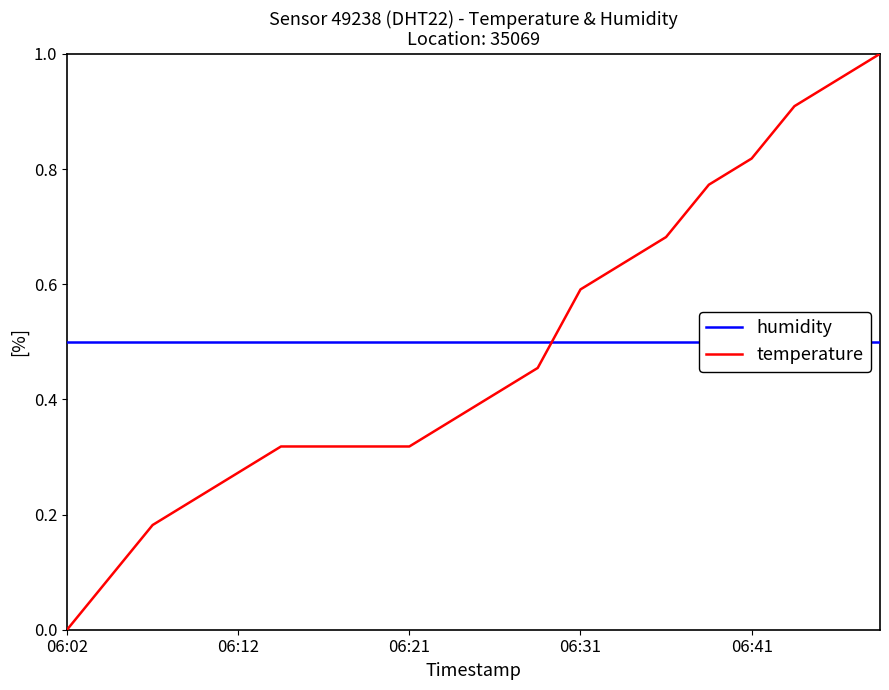

Count the number of data series in this chart.

2